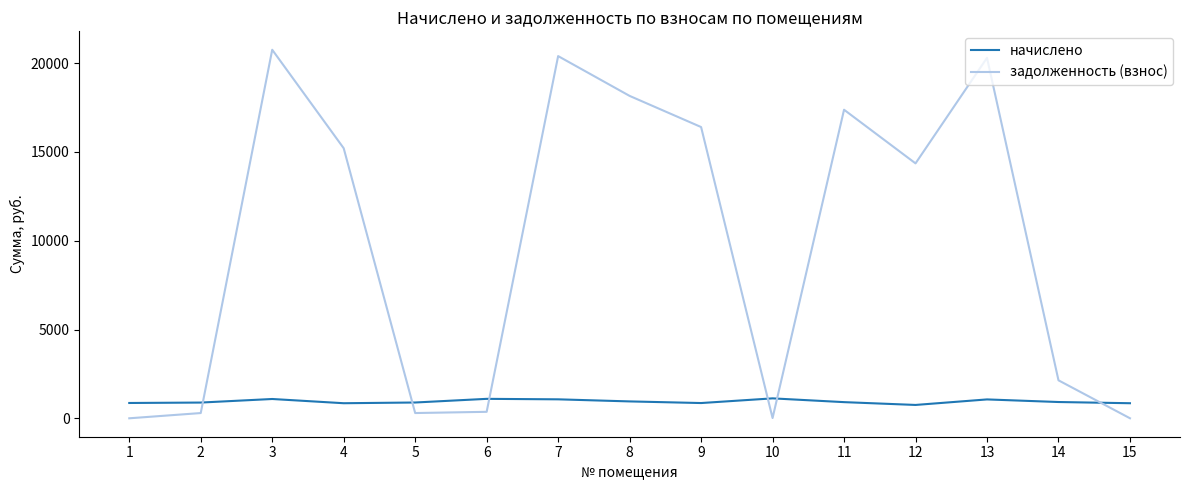

Which series has the largest total across all categories?

задолженность (взнос)